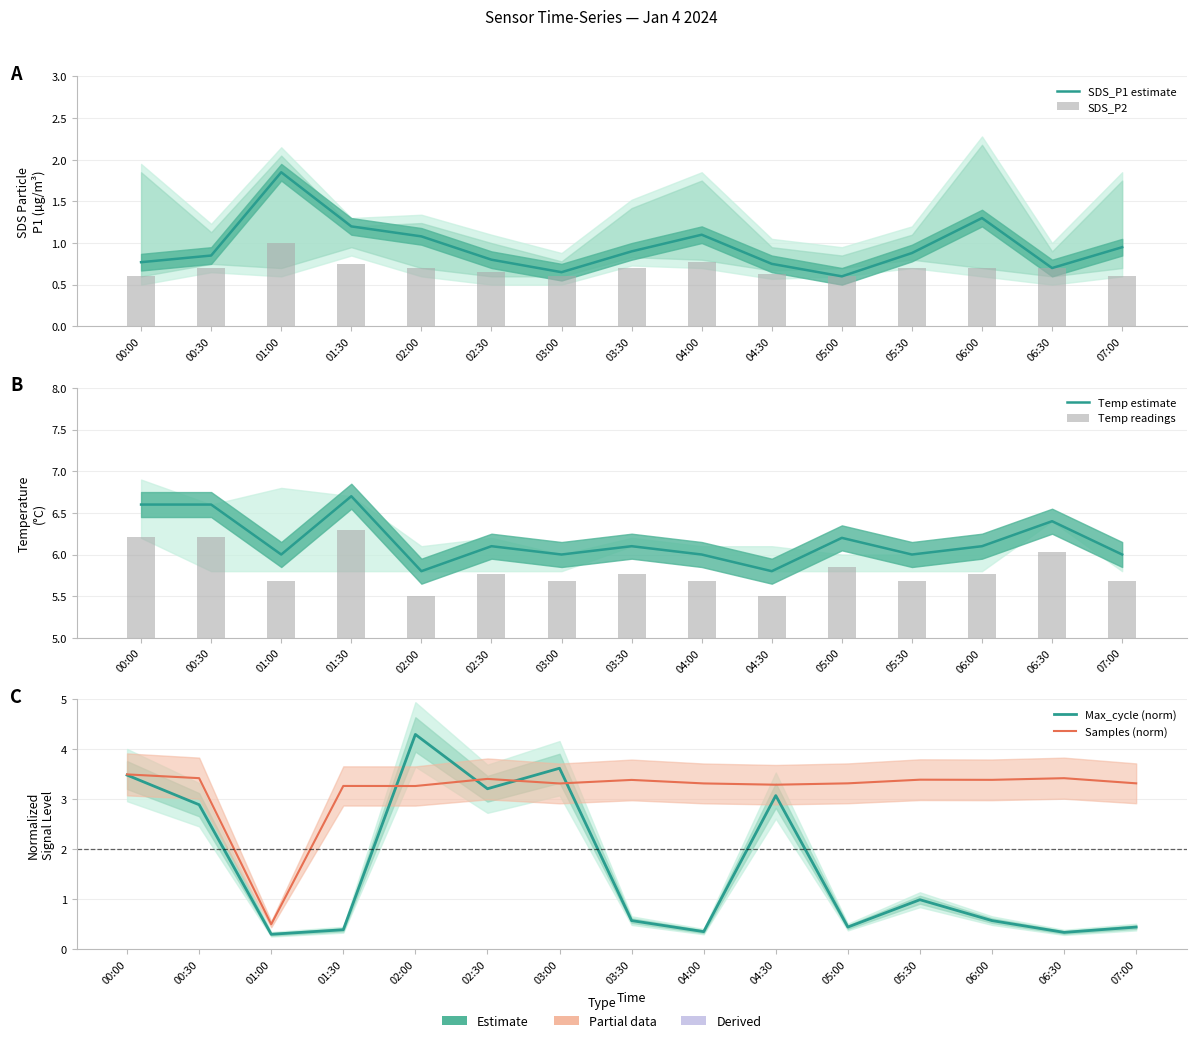

Is it true that SDS_P1 estimate equals 0.6 at 02:00?

False